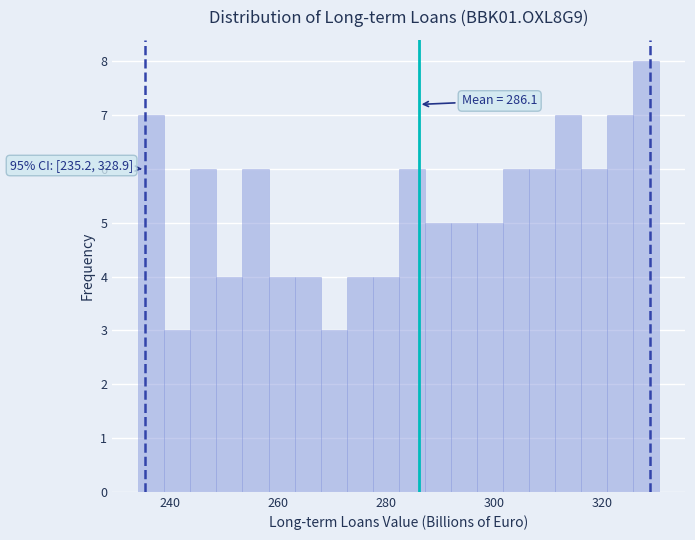

Around what value on the x-axis is the tallest bar? Give the approximate position of its centre, as read against the axis.

328